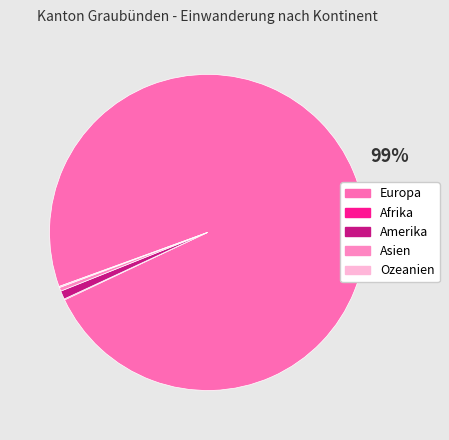

Which category has the smallest portion of the pie?

Afrika